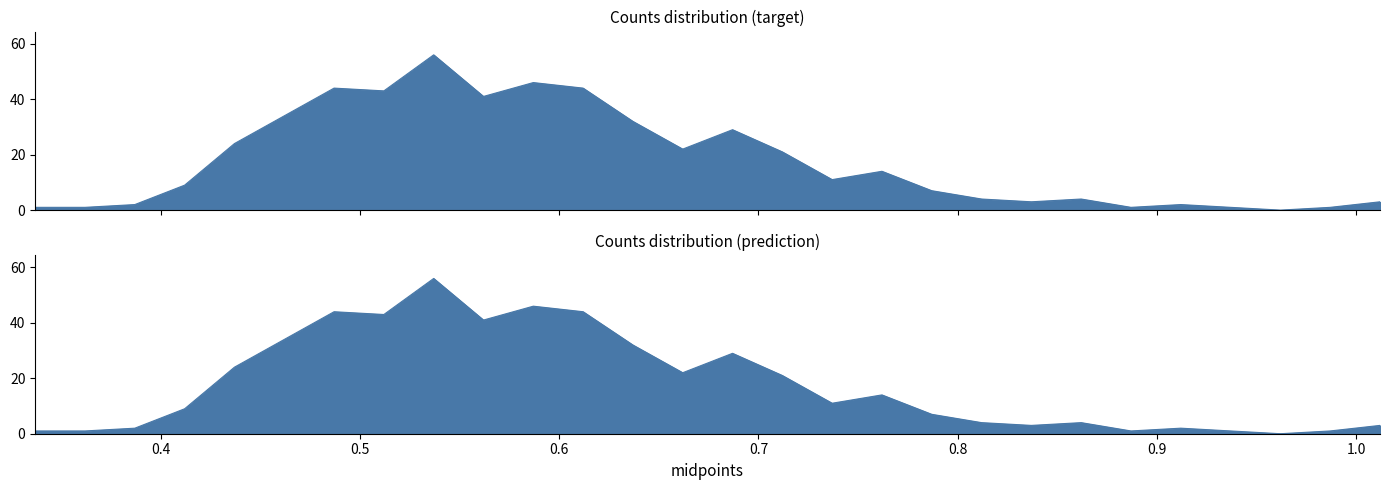

What position from the left is 0.337?

1